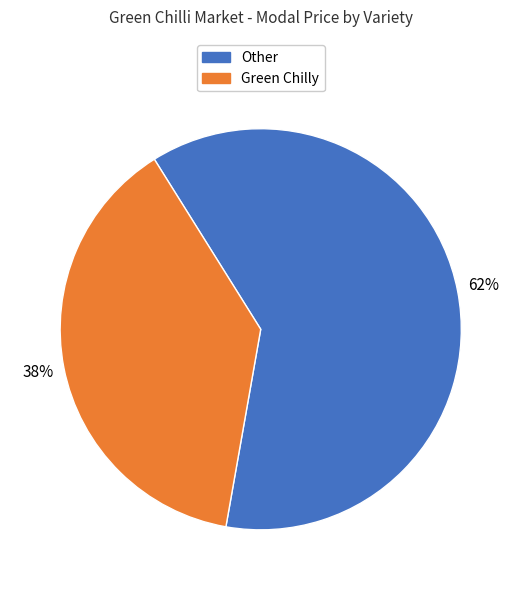

What is the largest slice in the pie chart?

Other